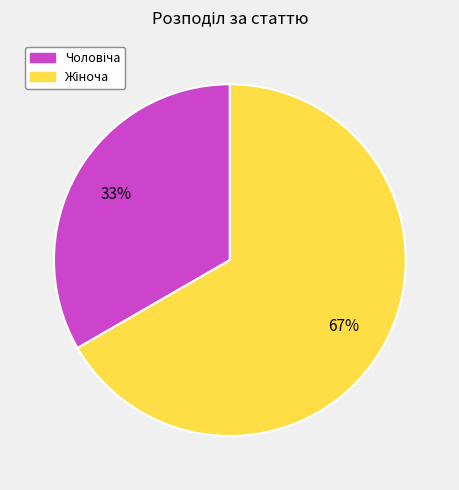

To the nearest percent, what is the average slice percentage?

50%